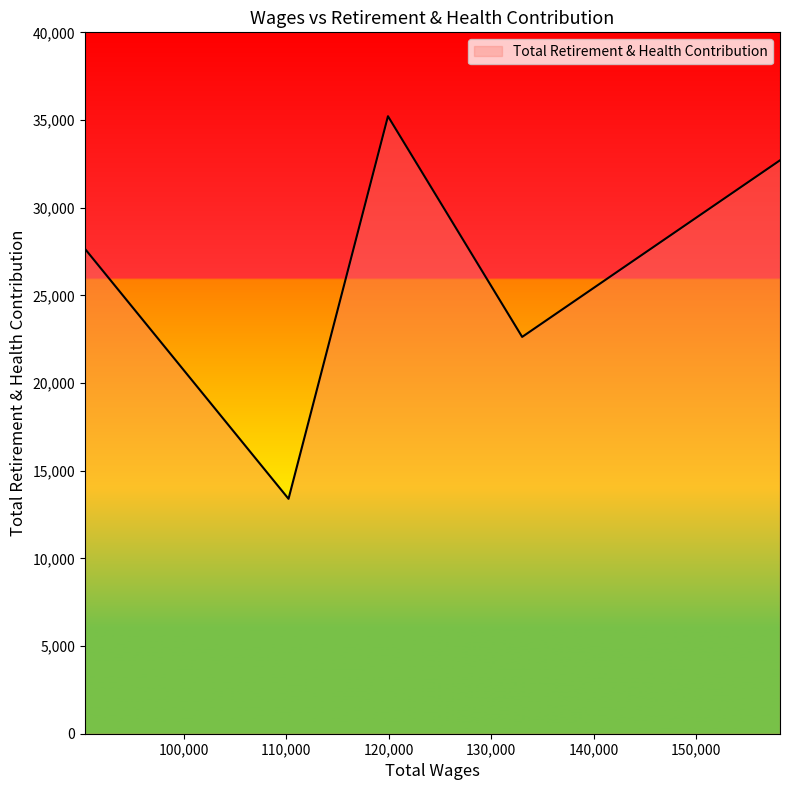

Does the chart have visible grid lines?

No